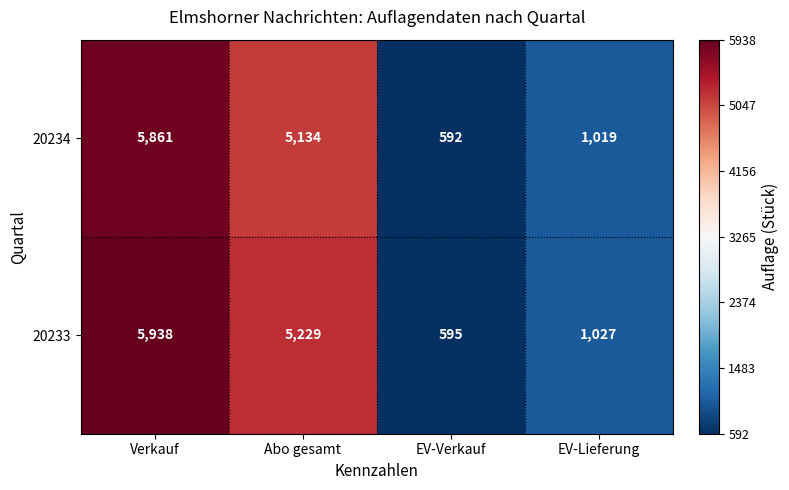

Which series has the largest range (max minus min)?

20233